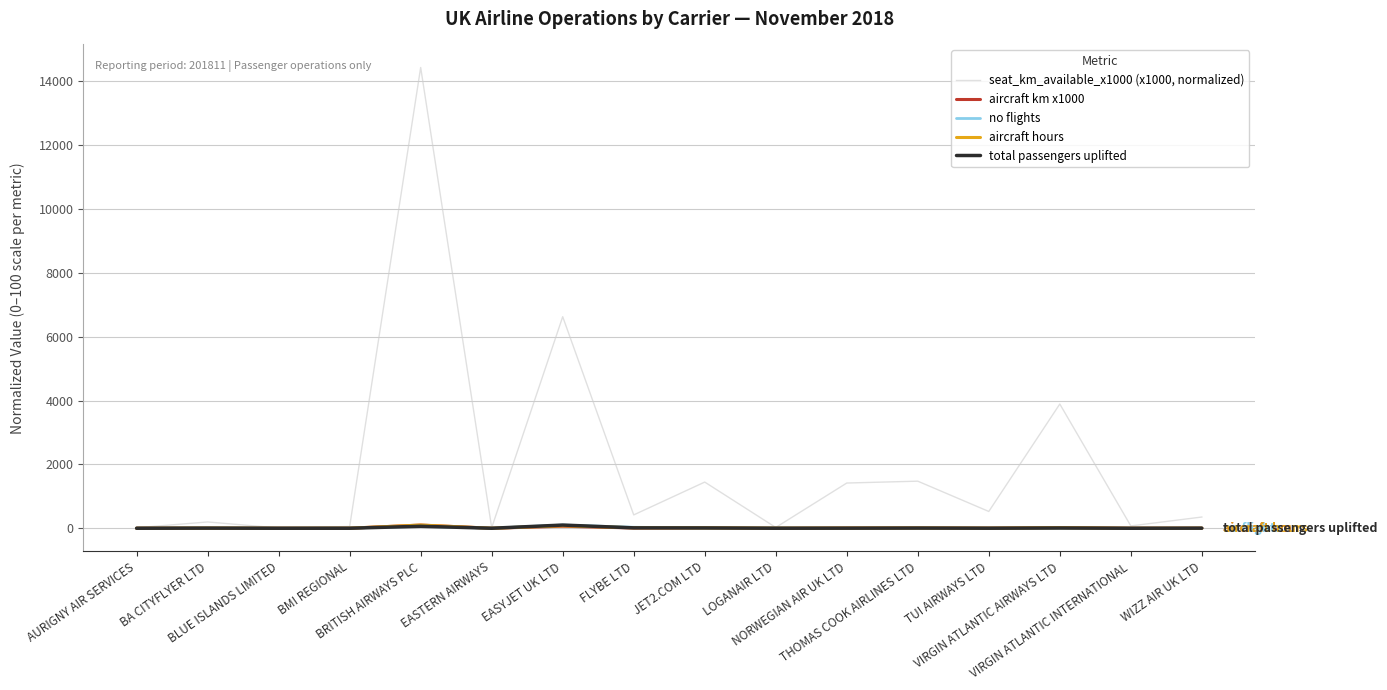

Count the number of categories in the chart.

16